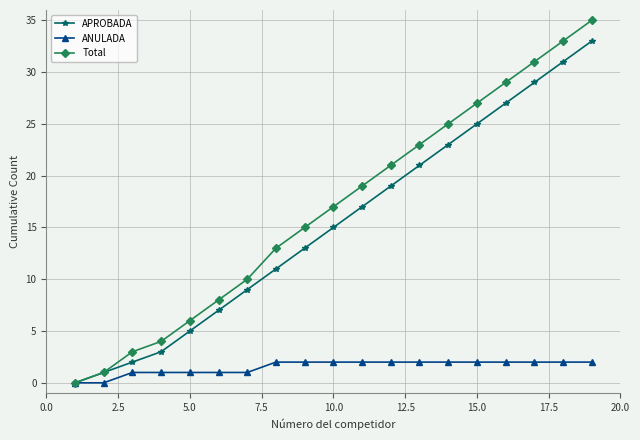

What is the greatest value displayed?

35